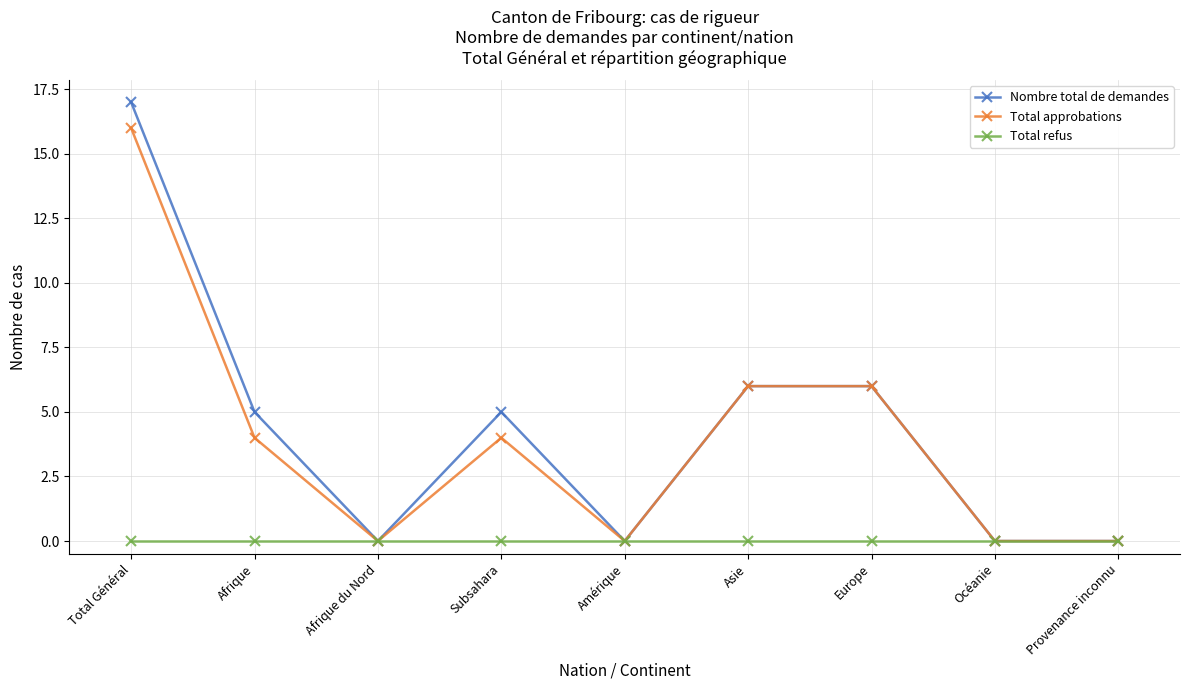

Where is the first local minimum for Nombre total de demandes?

Afrique du Nord